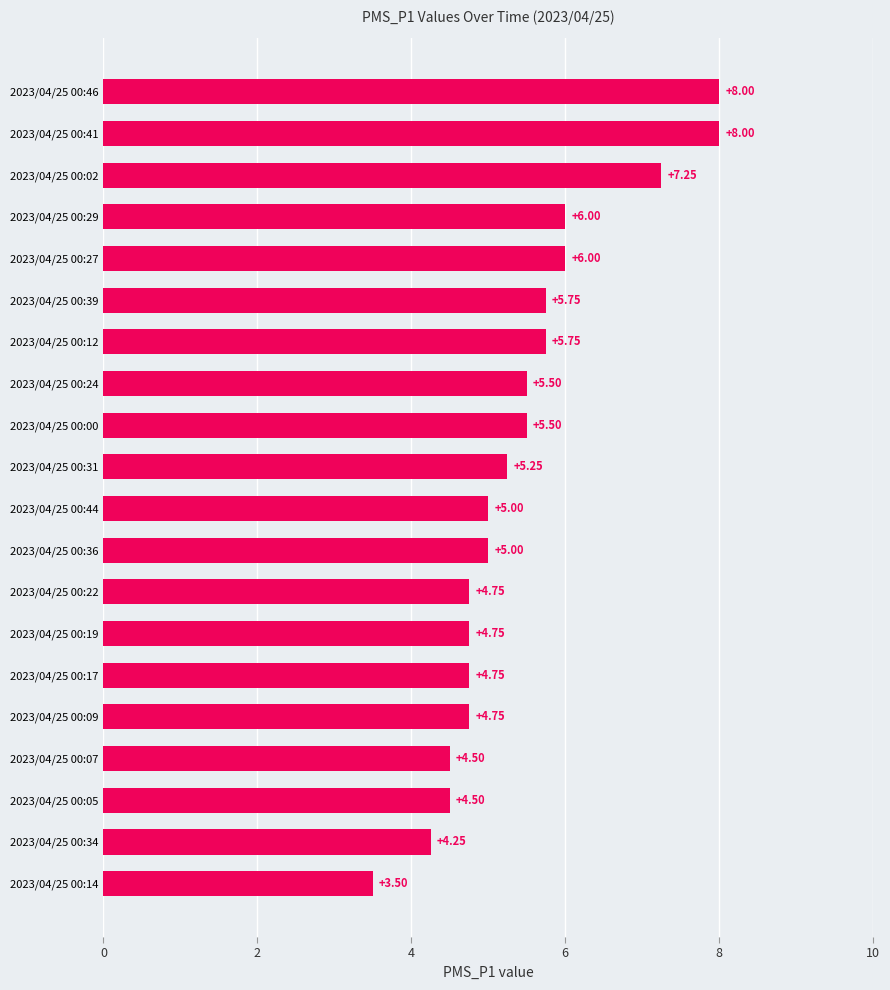

What is the sum of the values at 2023/04/25 00:41 and 2023/04/25 00:27?

14.0